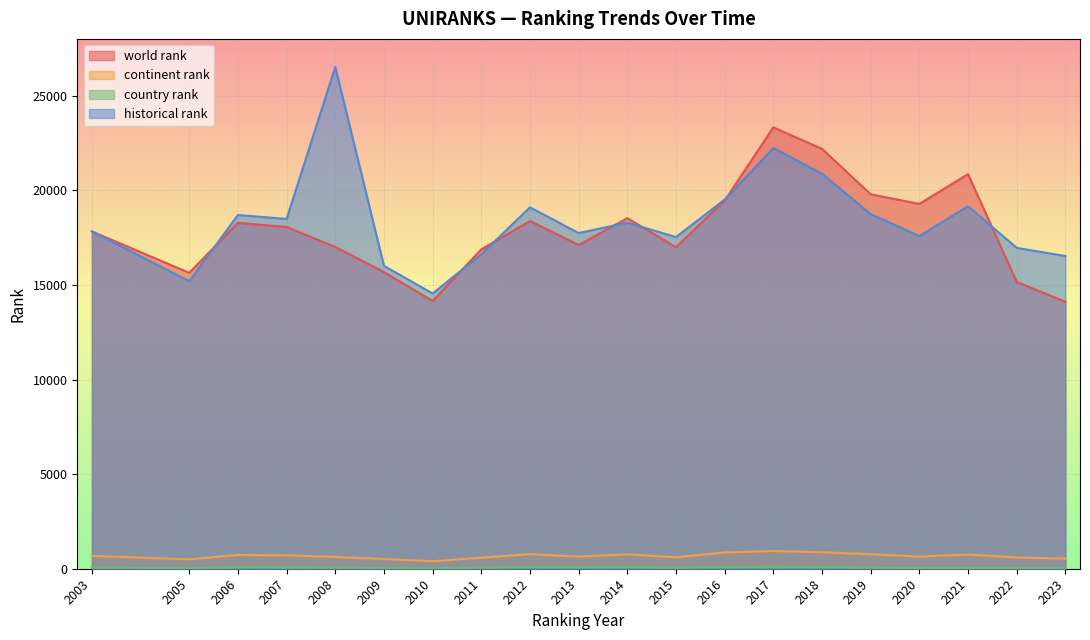

Which series has the largest total across all categories?

historical rank